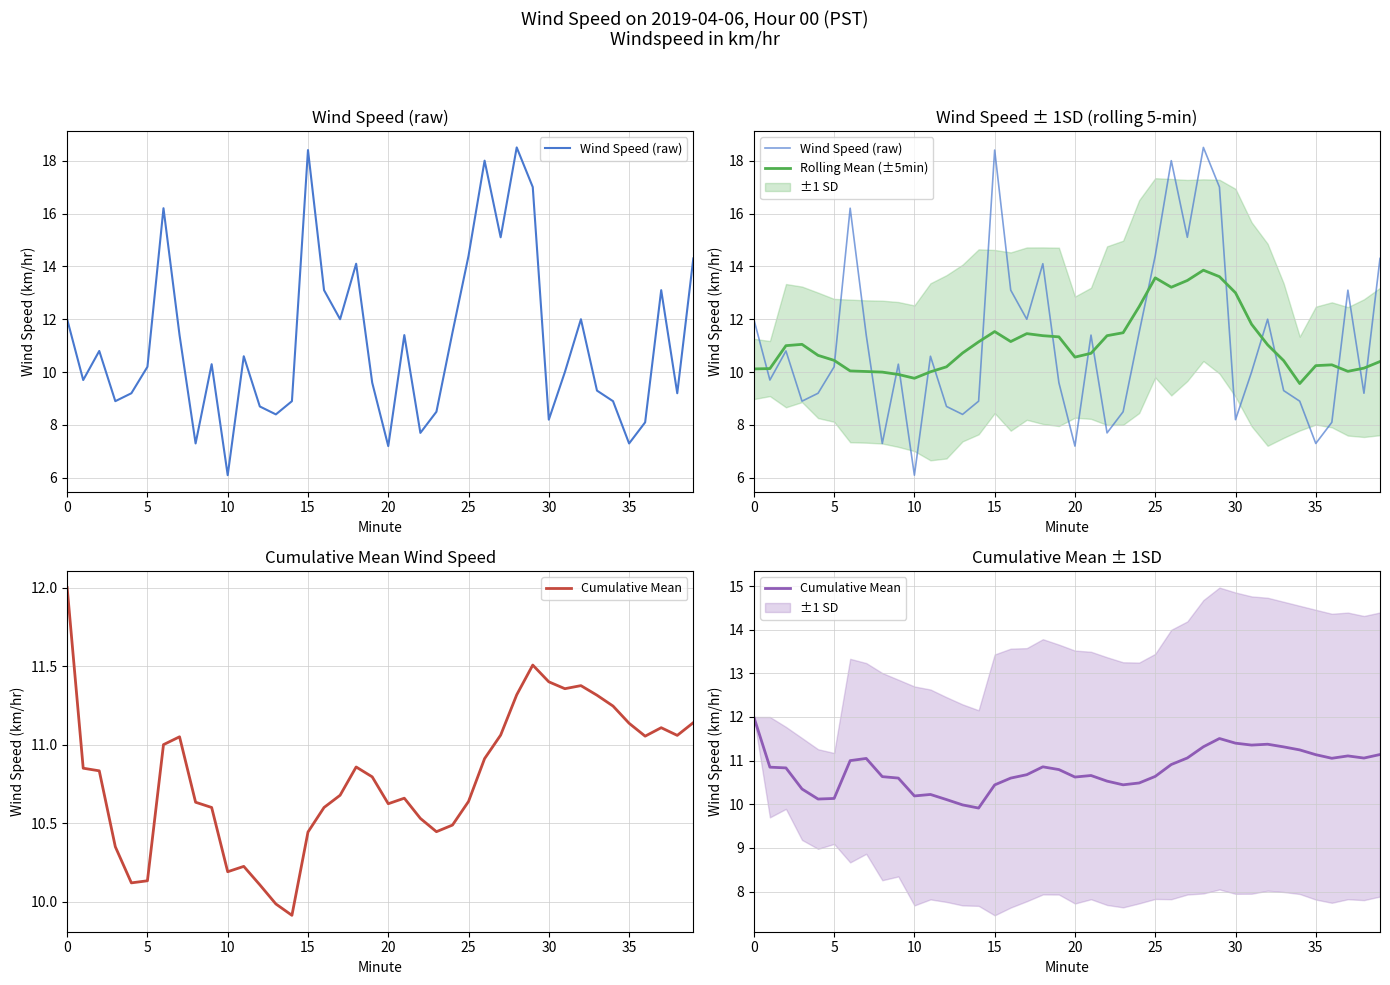

How many lines are shown in the chart?

3